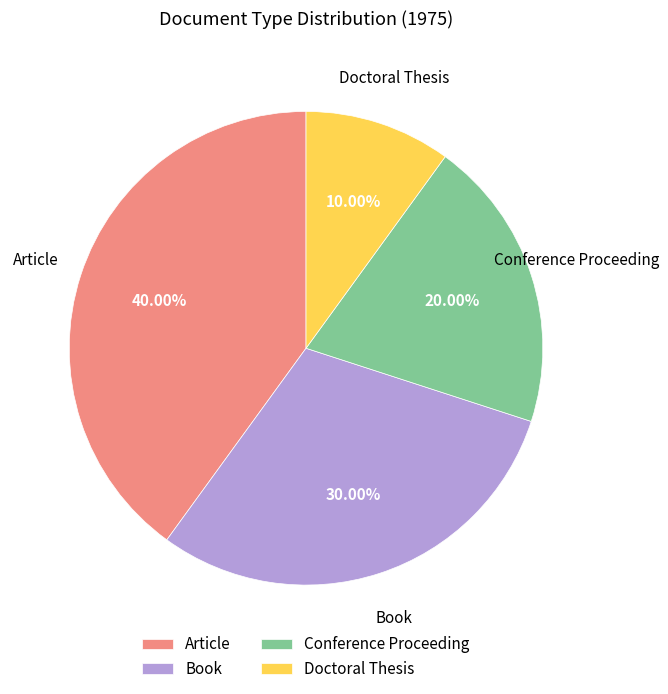

Rank the categories by value from lowest to highest.

Doctoral Thesis, Conference Proceeding, Book, Article